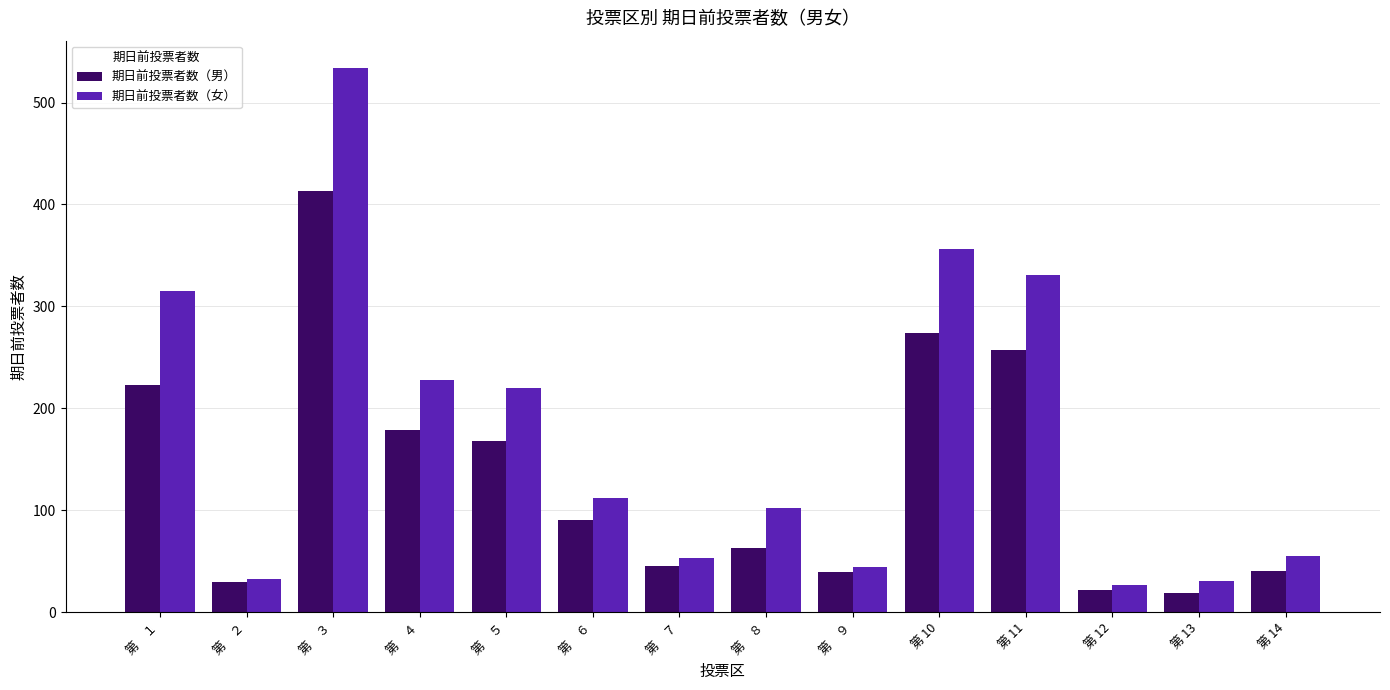

How many groups of bars are there?

14